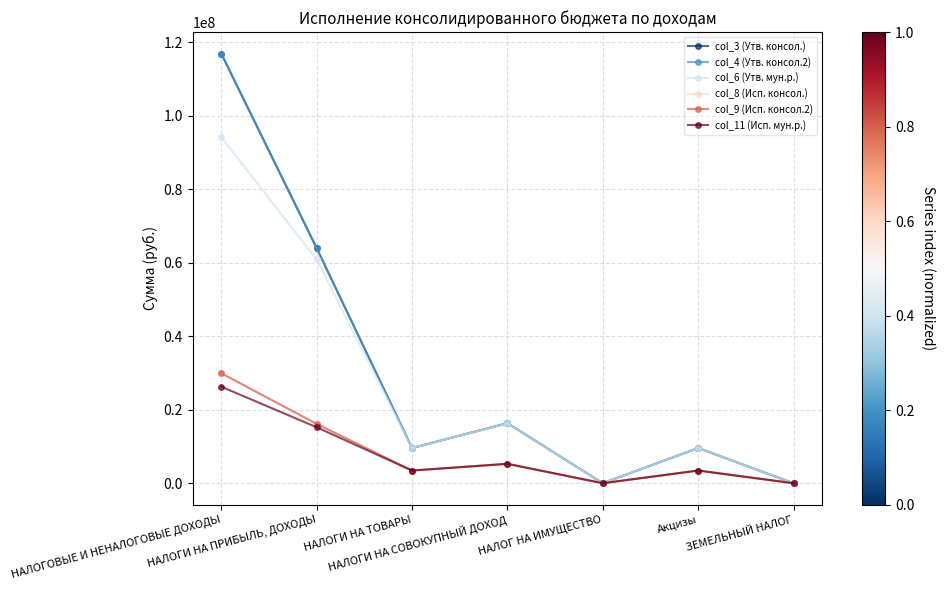

Does the chart have visible grid lines?

Yes